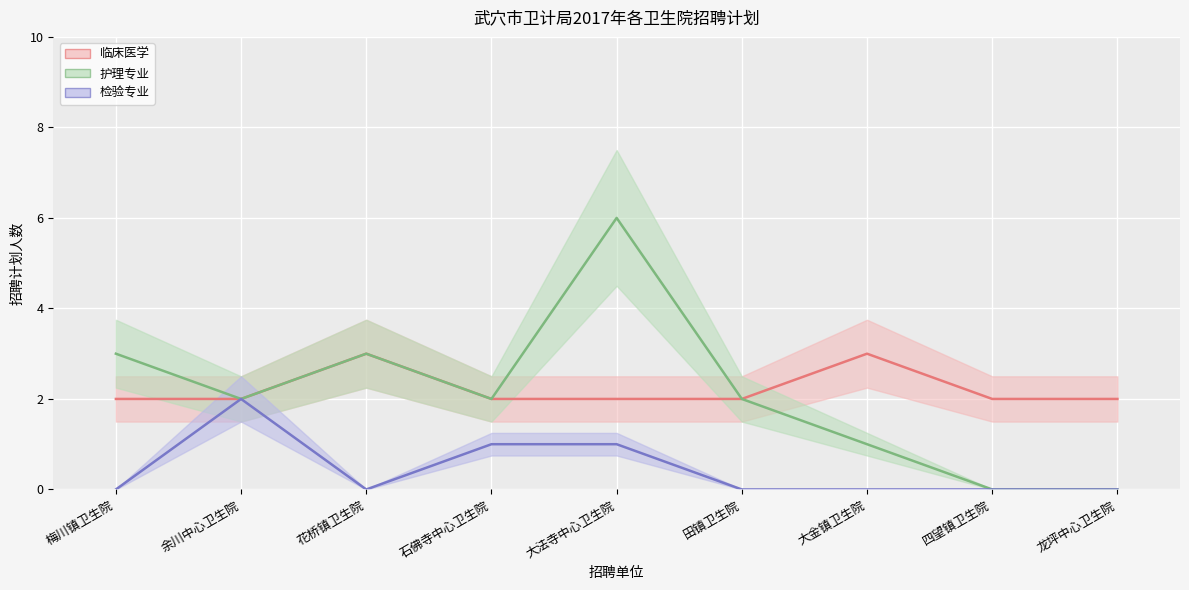

True or false: 护理专业 has a value of 1 at 石佛寺中心卫生院.

False